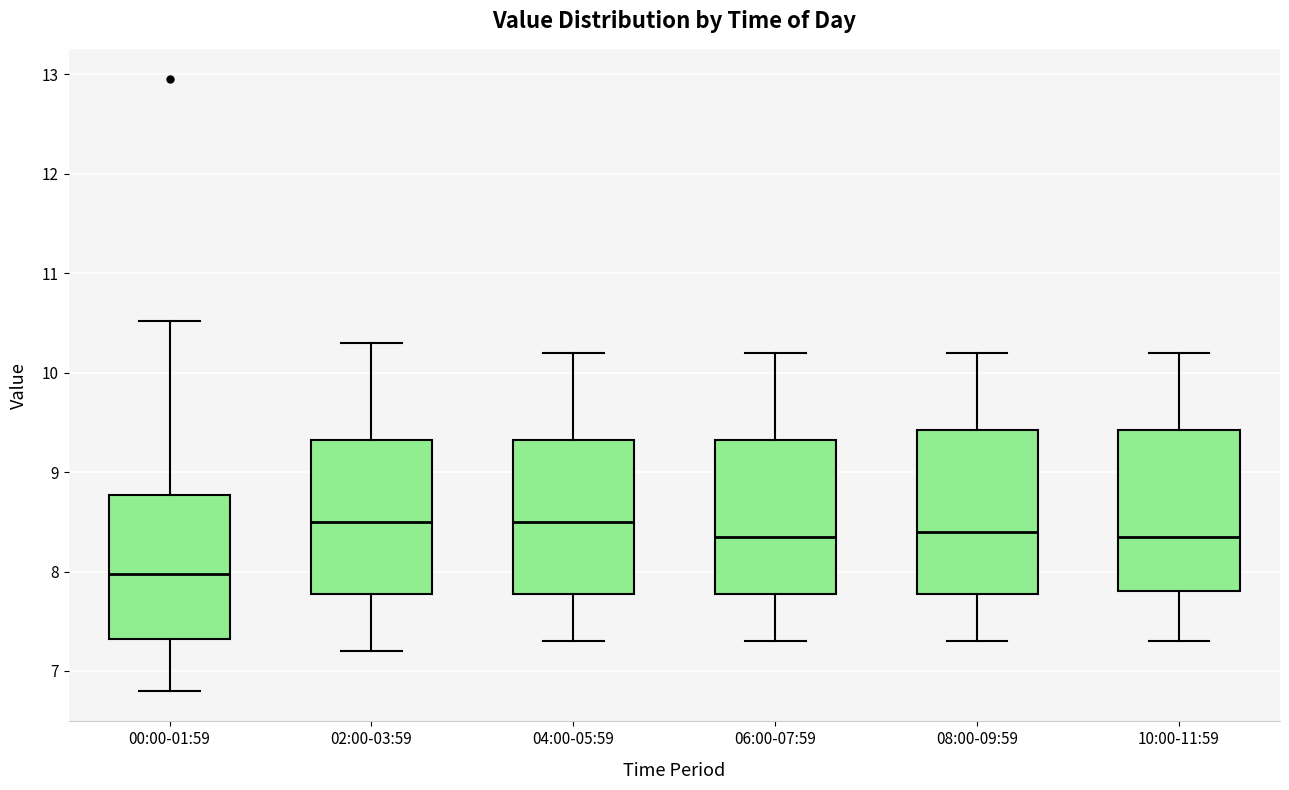

Which box's median line is the lowest?

00:00-01:59